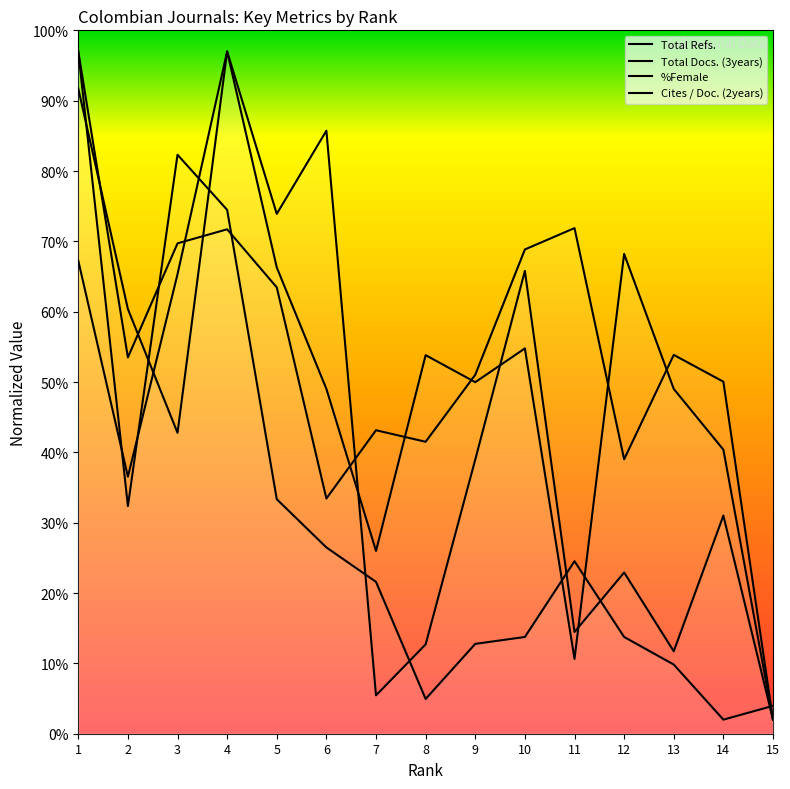

List the series in order of their peak value, highest first.

Total Refs., Total Docs. (3years), Cites / Doc. (2years), %Female